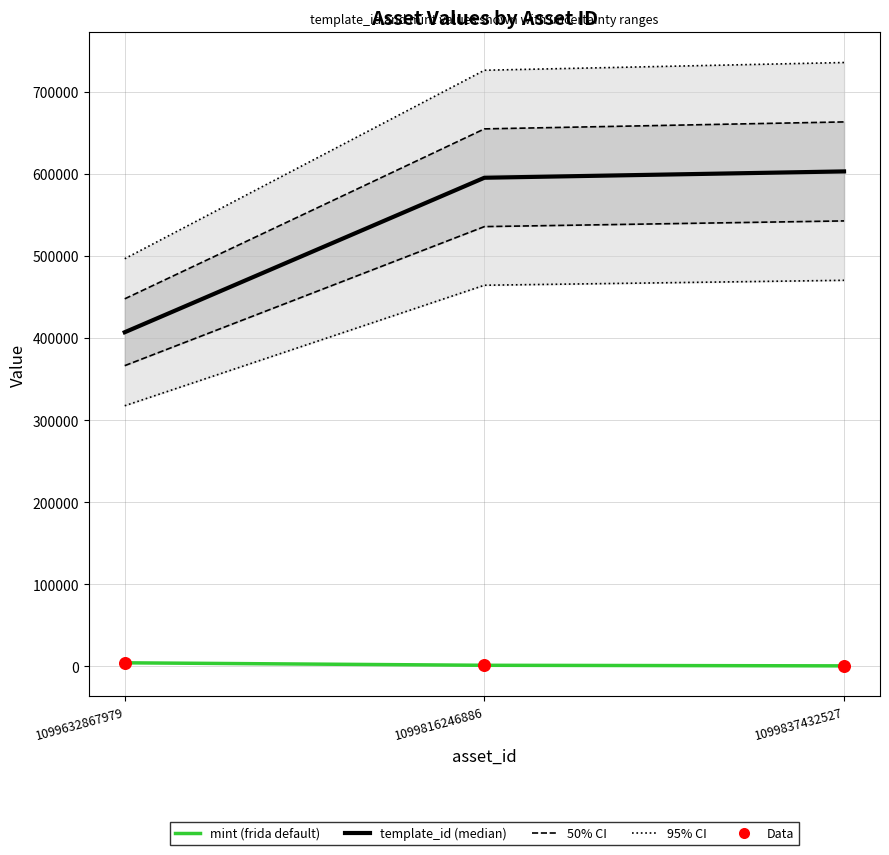

Which series has the largest total across all categories?

template_id (median)